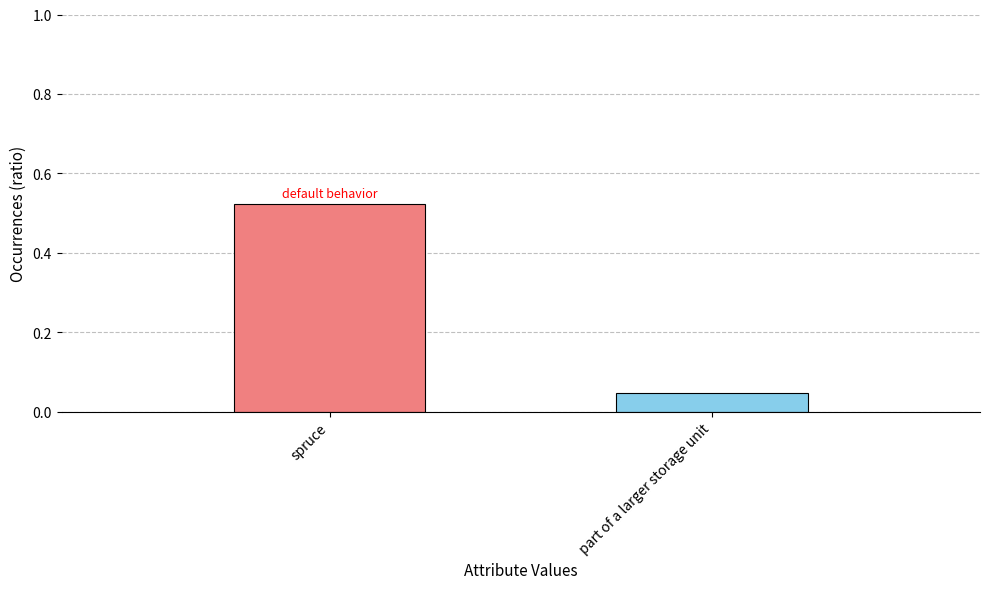

How many values are between 0 and 1?

2